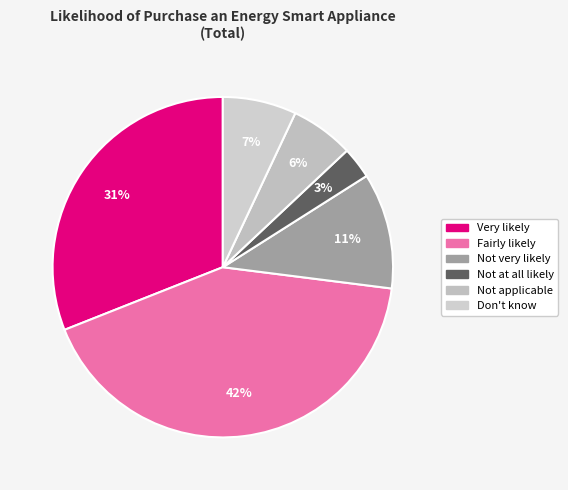

Rank the categories by value from lowest to highest.

Not at all likely, Not applicable, Don't know, Not very likely, Very likely, Fairly likely